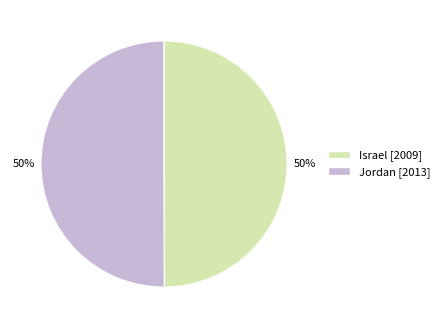

Do Israel [2009] and Jordan [2013] together represent more than half of the pie?

Yes